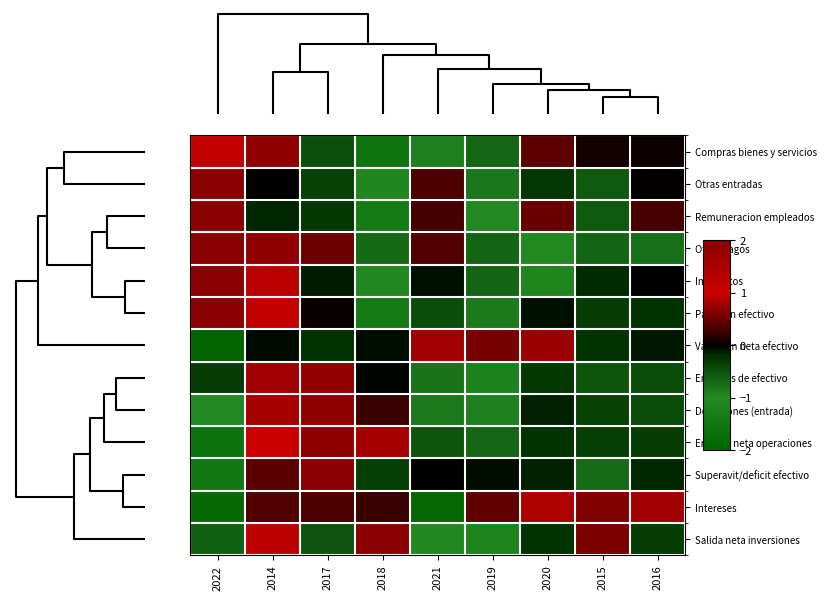

At how many categories does at least one series exceed 1?

5